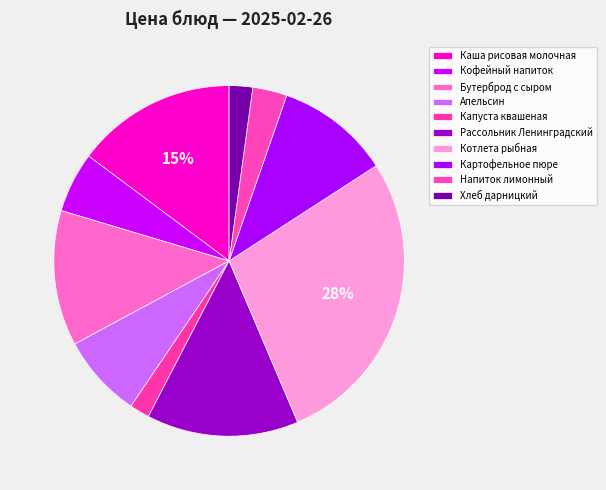

Between Апельсин and Хлеб дарницкий, which is larger?

Апельсин